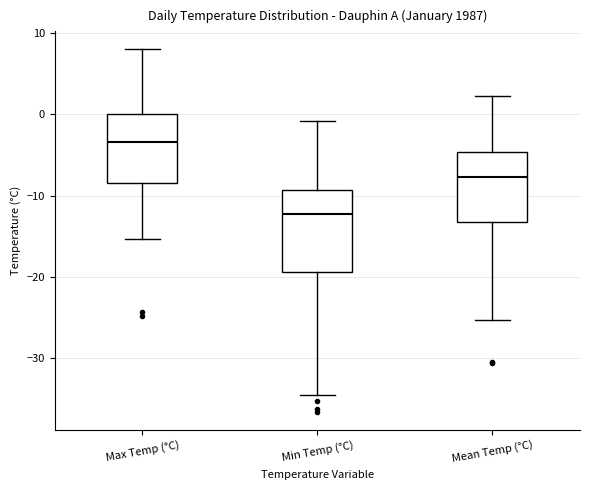

Reading left to right, transcribe this box plot: for each box, give where its median line is, the range the box spans, and where its two whiskers end, as read against the y-axis. The values are not printed on the chart, so give them approximately, as read against the axis.

Max Temp (°C): median -3, box -8 to 0, whiskers -15 to 8
Min Temp (°C): median -12, box -19 to -9, whiskers -35 to -1
Mean Temp (°C): median -8, box -13 to -5, whiskers -25 to 2